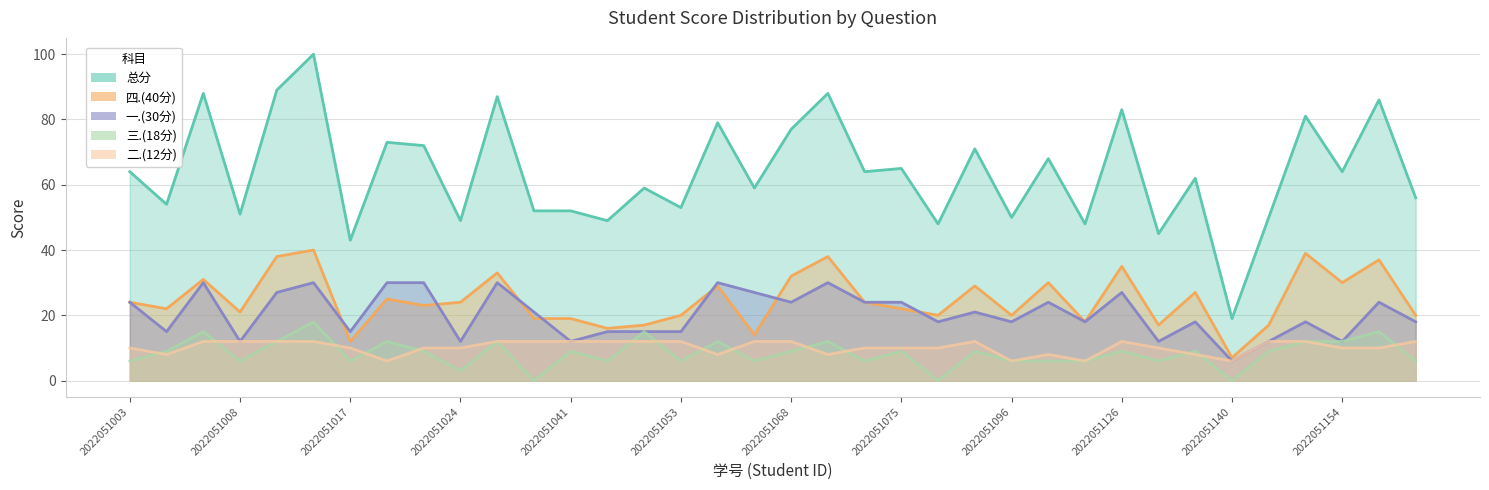

How many lines are shown in the chart?

5